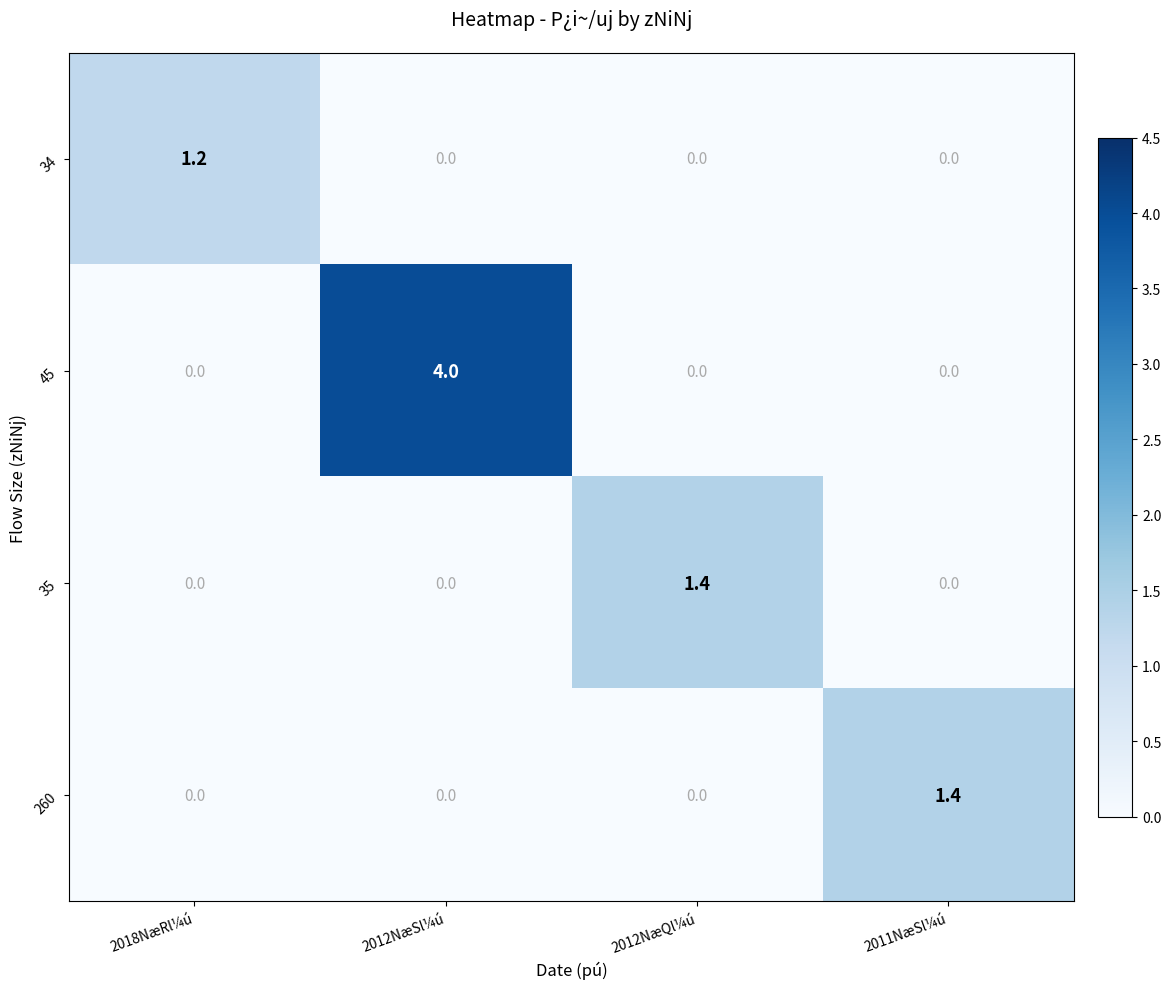

Which series has the widest spread of values?

45